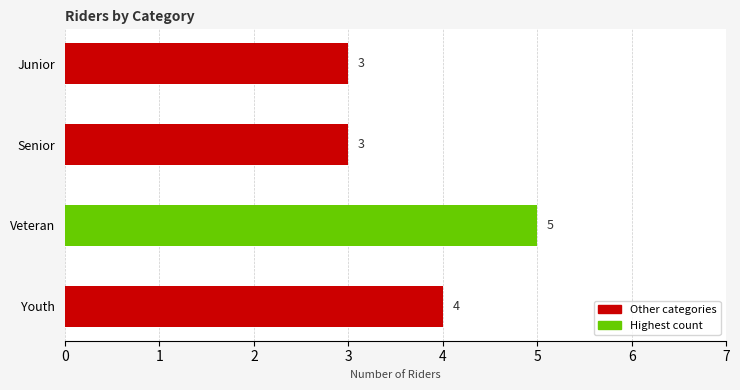

The chart shows a value of 3 at Senior. True or false?

True